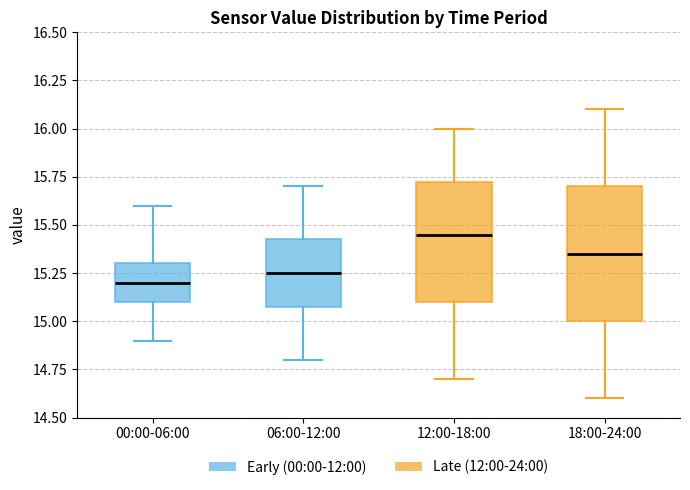

Which box has the lowest median line?

00:00-06:00